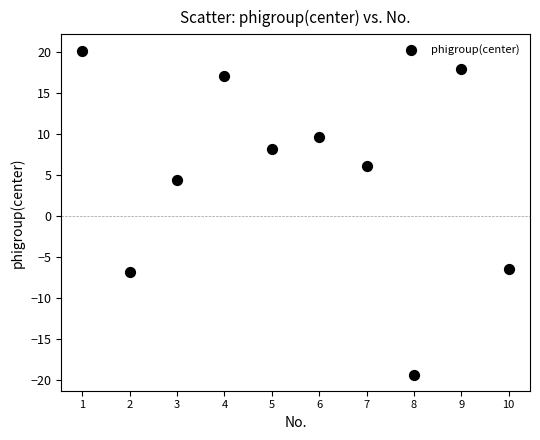

What Y value in the scatter plot is closest to 0?

4.3